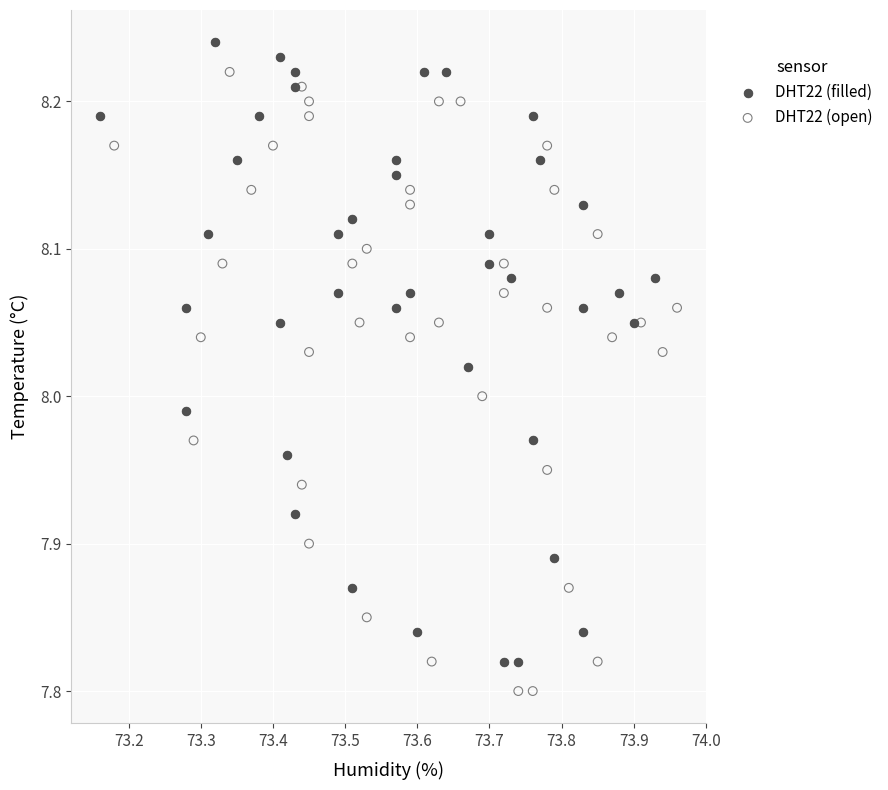

Which series reaches the maximum Y coordinate?

DHT22 (filled)